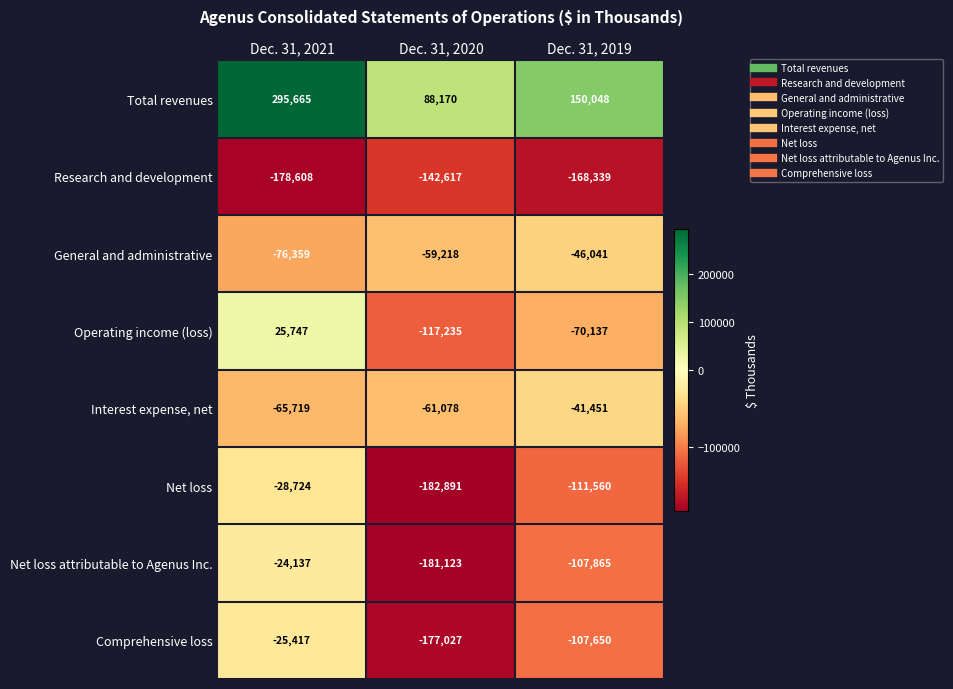

How many categories are shown in the chart?

3